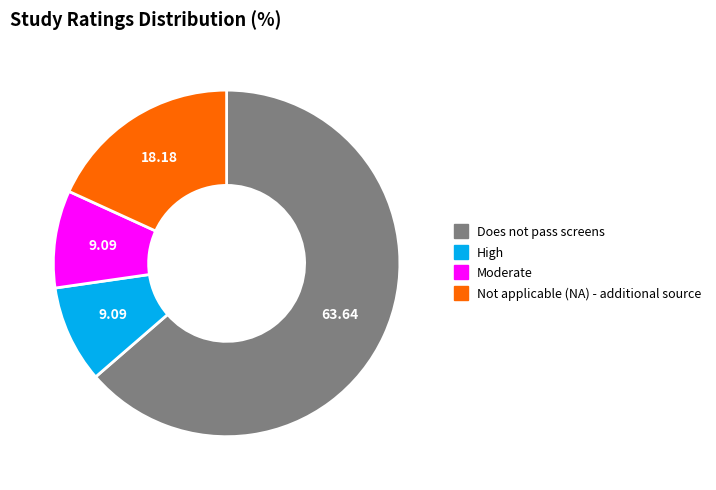

Which category has the biggest portion of the pie?

Does not pass screens